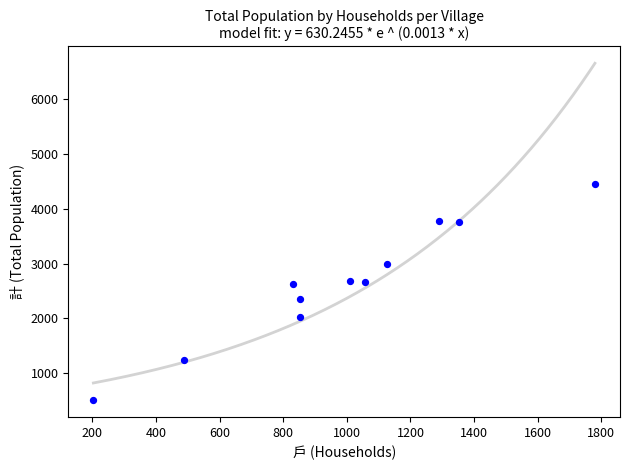

What is the average Y value?

2643